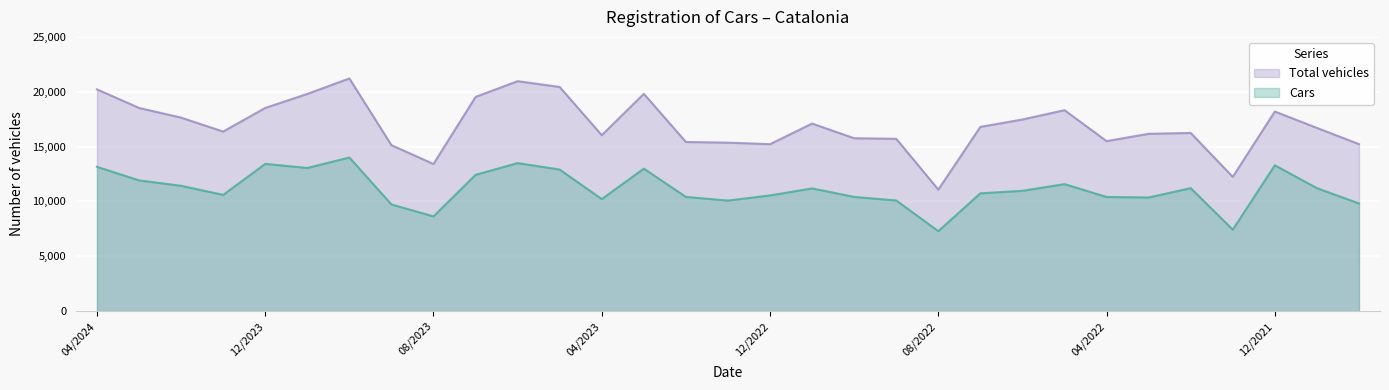

List the series in order of their overall mean, highest first.

Total vehicles, Cars